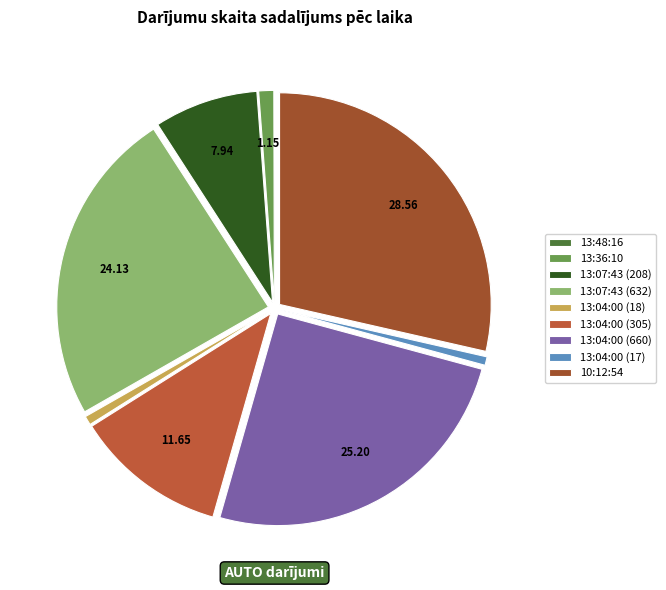

Which slice is the largest?

10:12:54